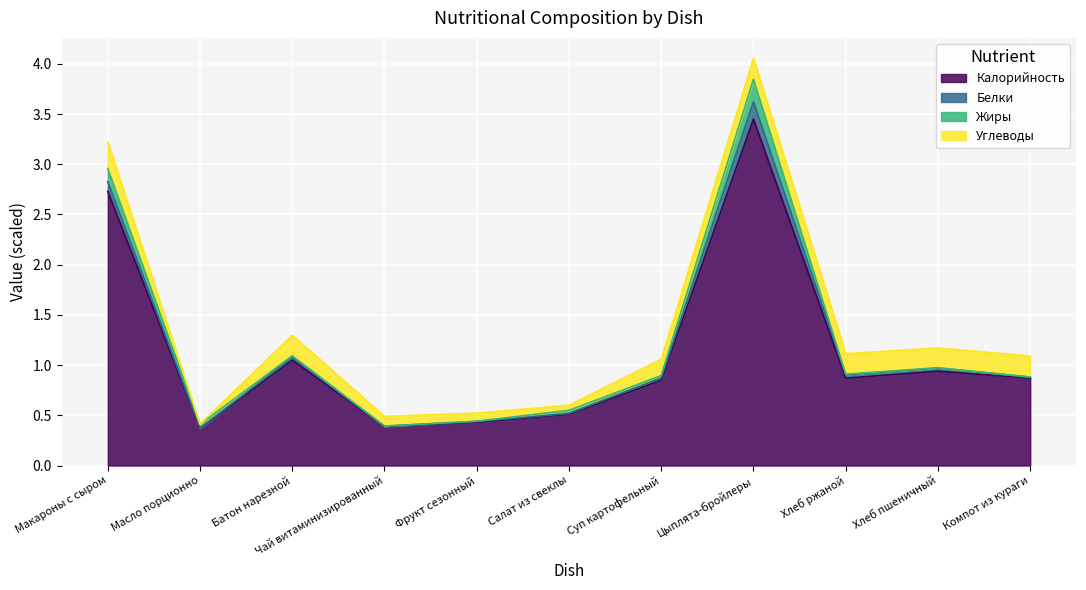

What is the lowest value of the Калорийность series?

0.4